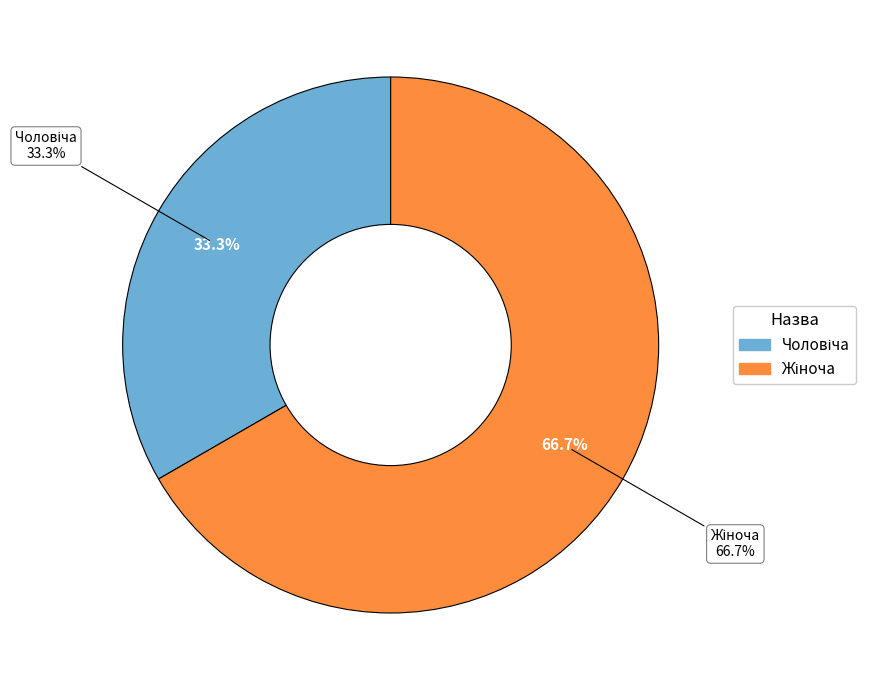

Is Чоловіча the majority of the pie?

No